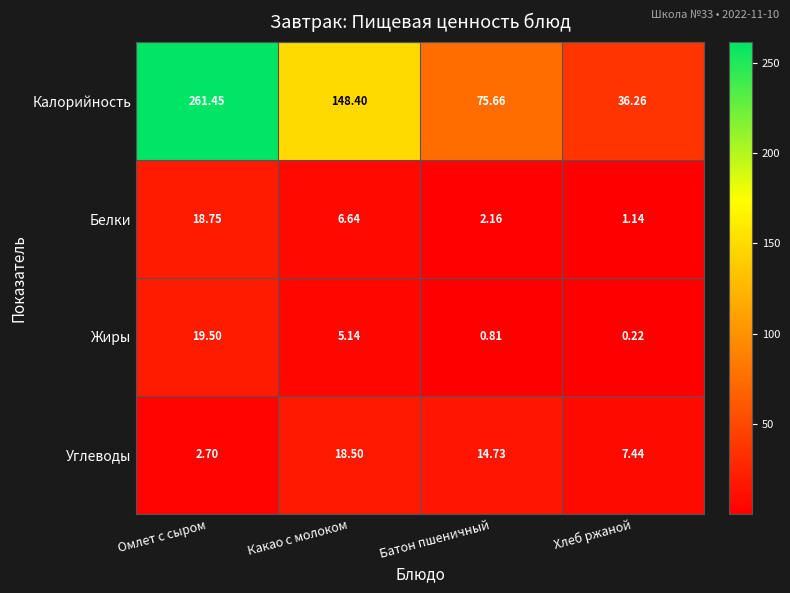

Which category has the lowest value across all series?

Хлеб ржаной